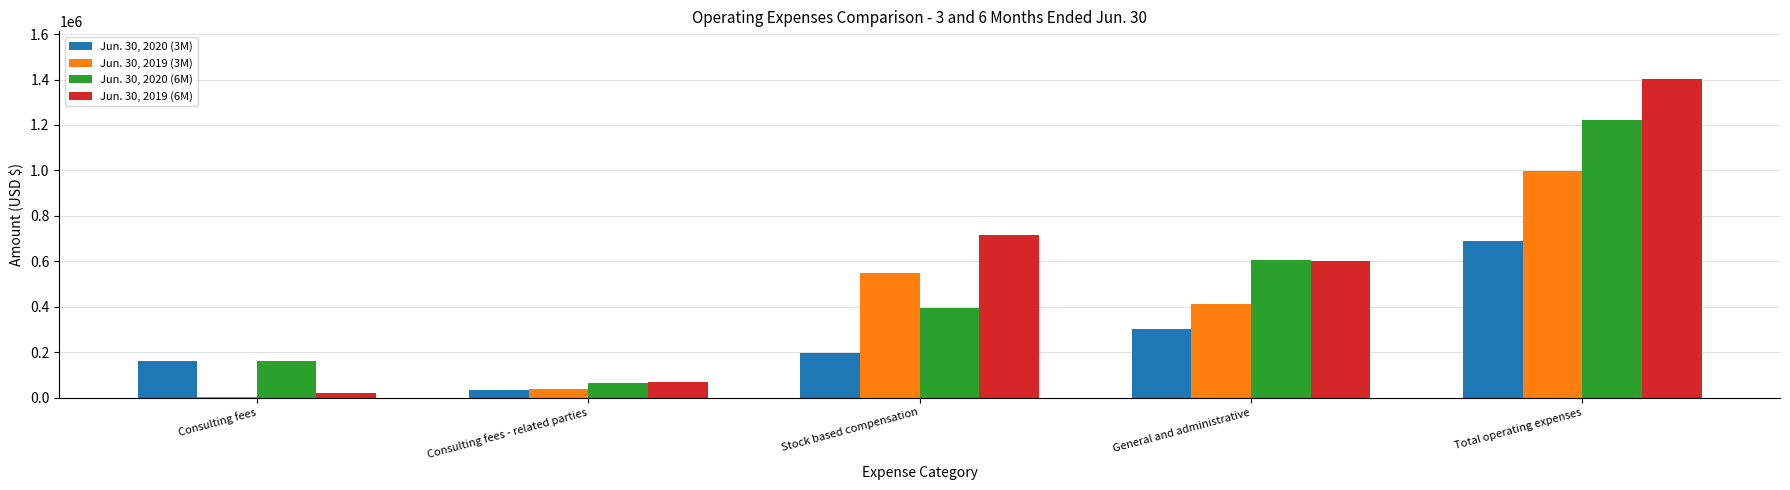

True or false: Jun. 30, 2020 (6M) has a value of 62400 at Consulting fees - related parties.

True